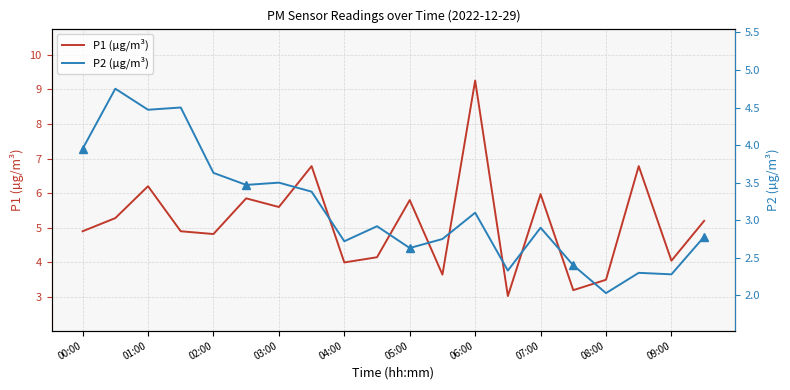

True or false: P1 has more than 0 points higher than both neighbors.

True